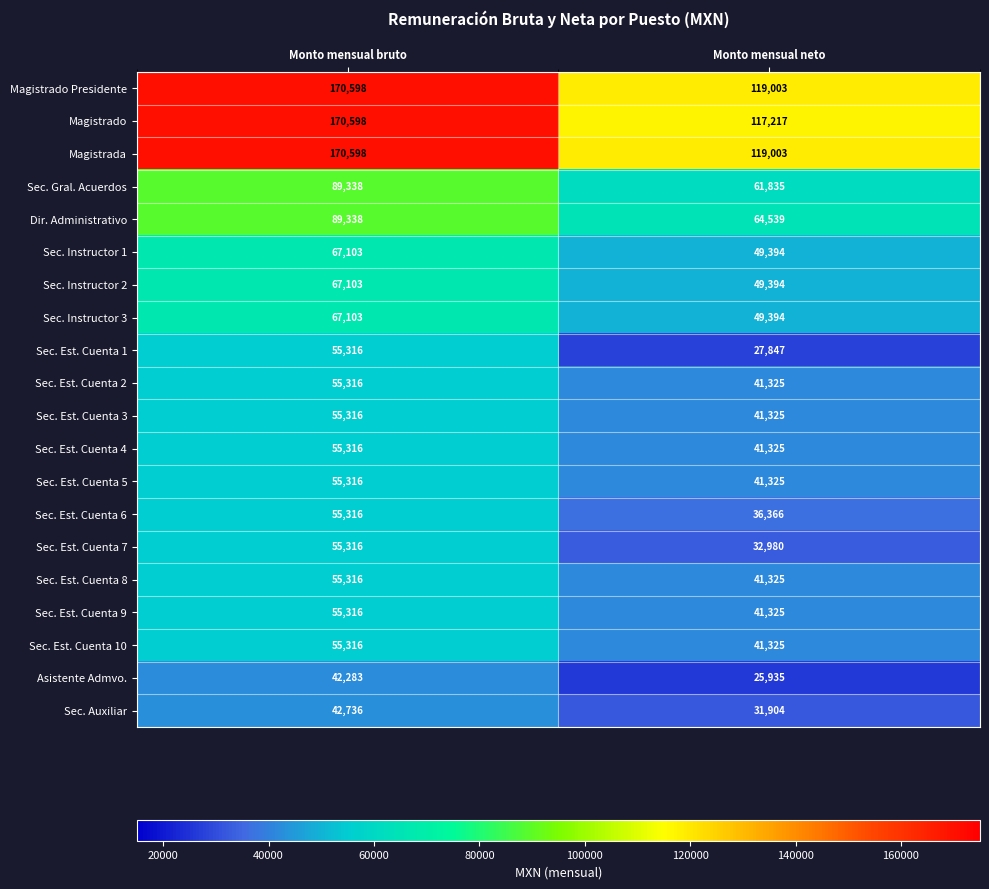

Between Monto mensual bruto and Monto mensual neto, which series saw the biggest shift?

Magistrado